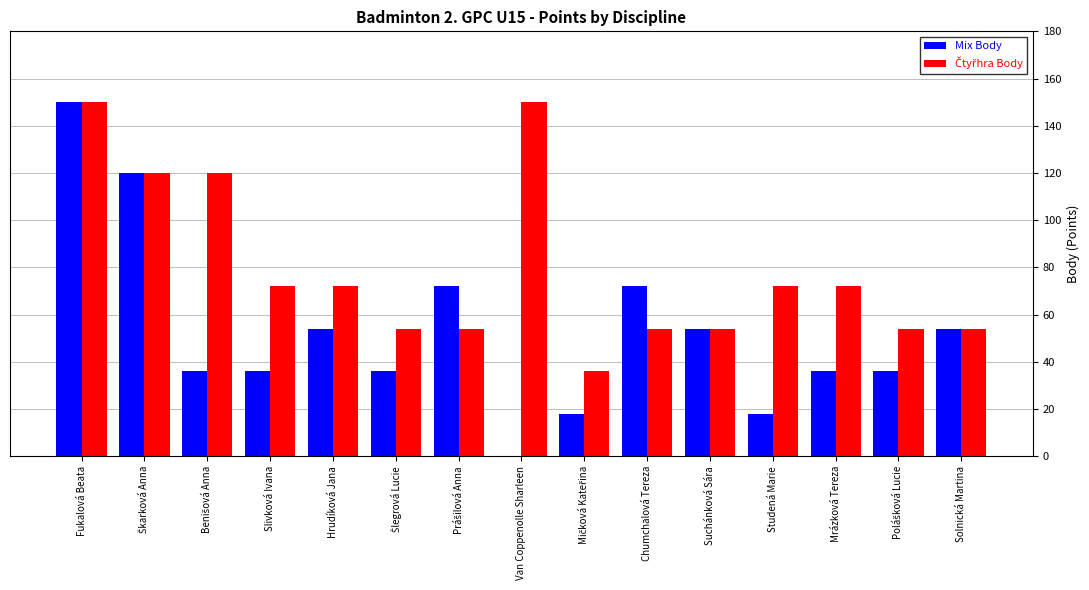

What is the total value across all series at Studená Marie?

90